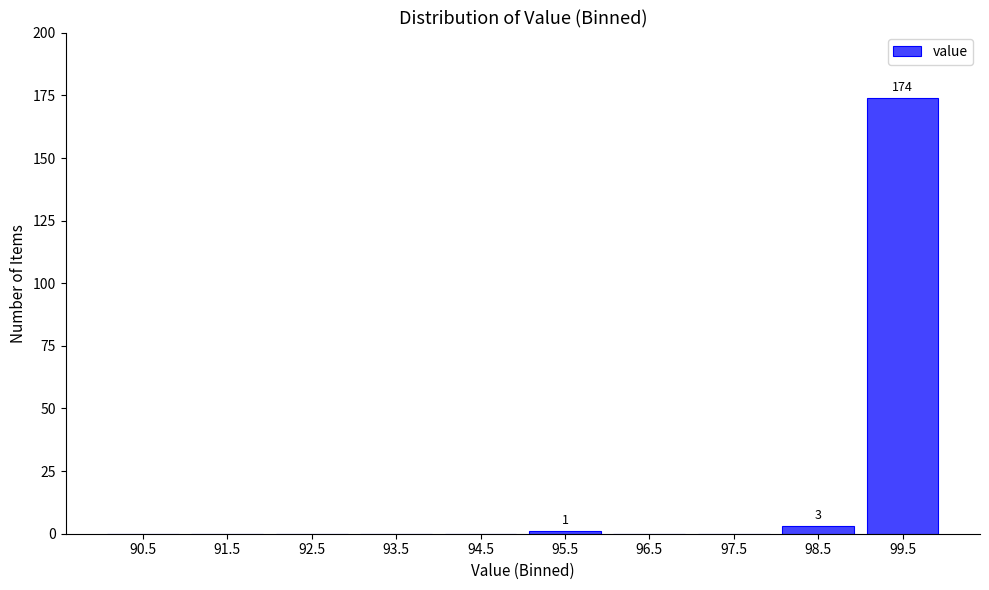

Over which range of the x-axis is the bar tallest?

99 to 100